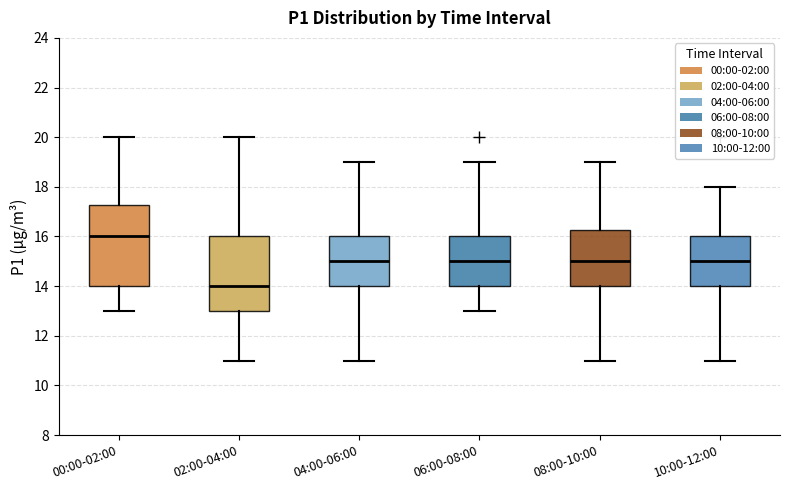

Which box has the highest median line?

00:00-02:00